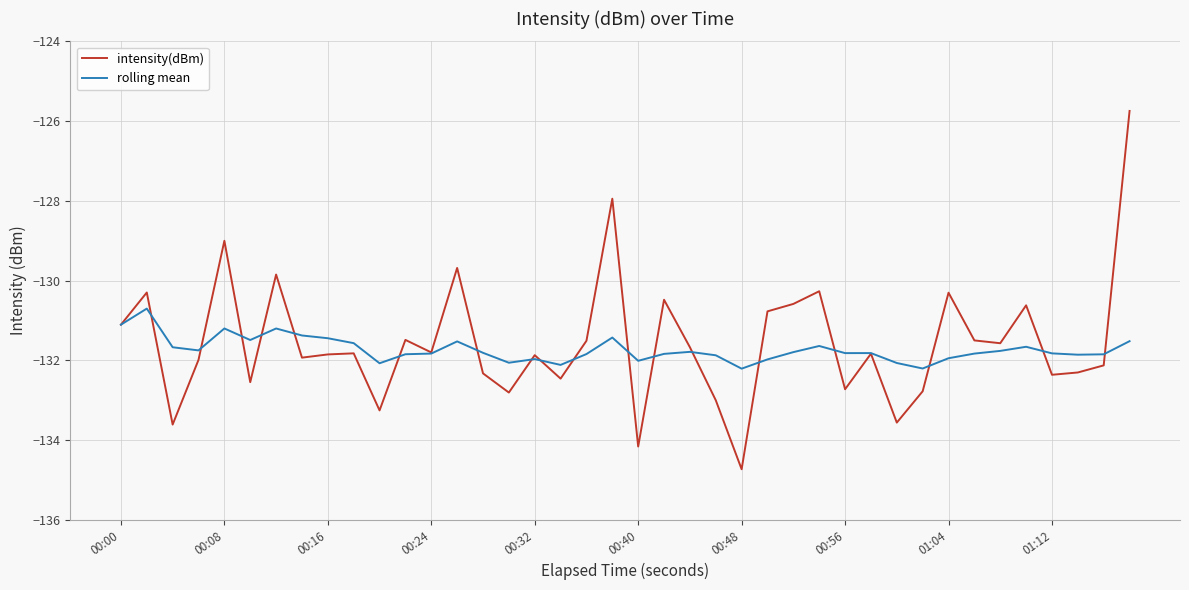

What is the minimum value for rolling mean?

-132.2